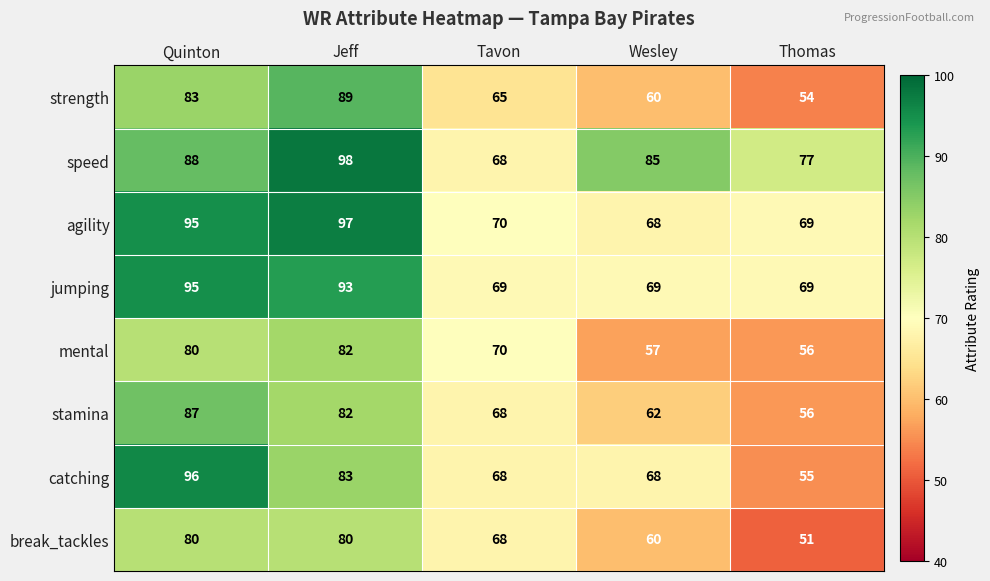

Which series changed the most between Quinton and Tavon?

catching